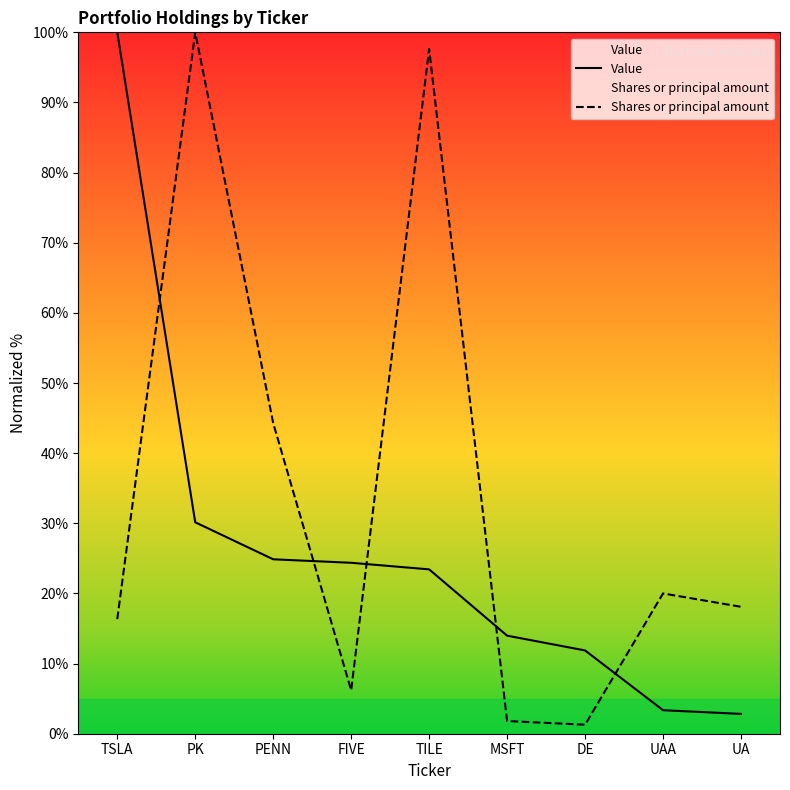

At which category is the sum across all series the highest?

PK